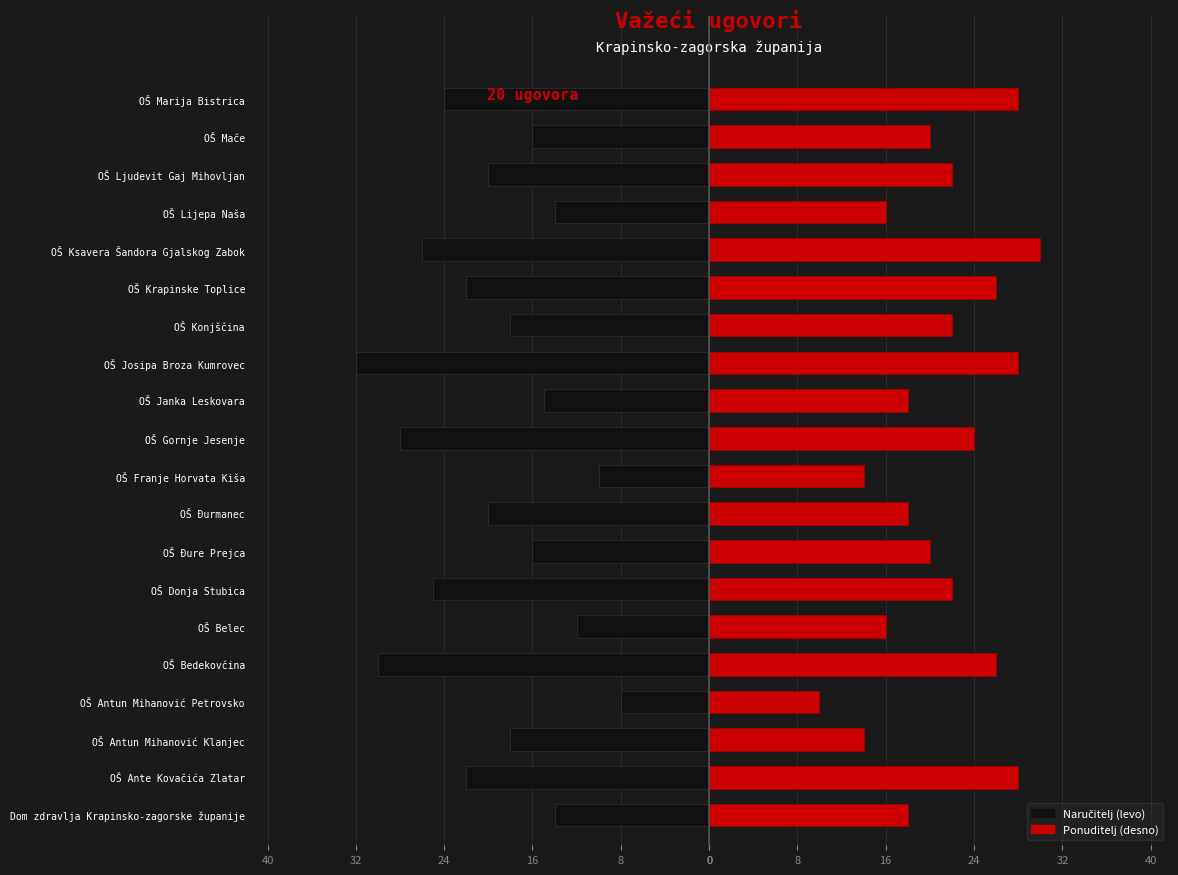

Which has a higher value, OŠ Josipa Broza Kumrovec or OŠ Franje Horvata Kiša?

OŠ Franje Horvata Kiša